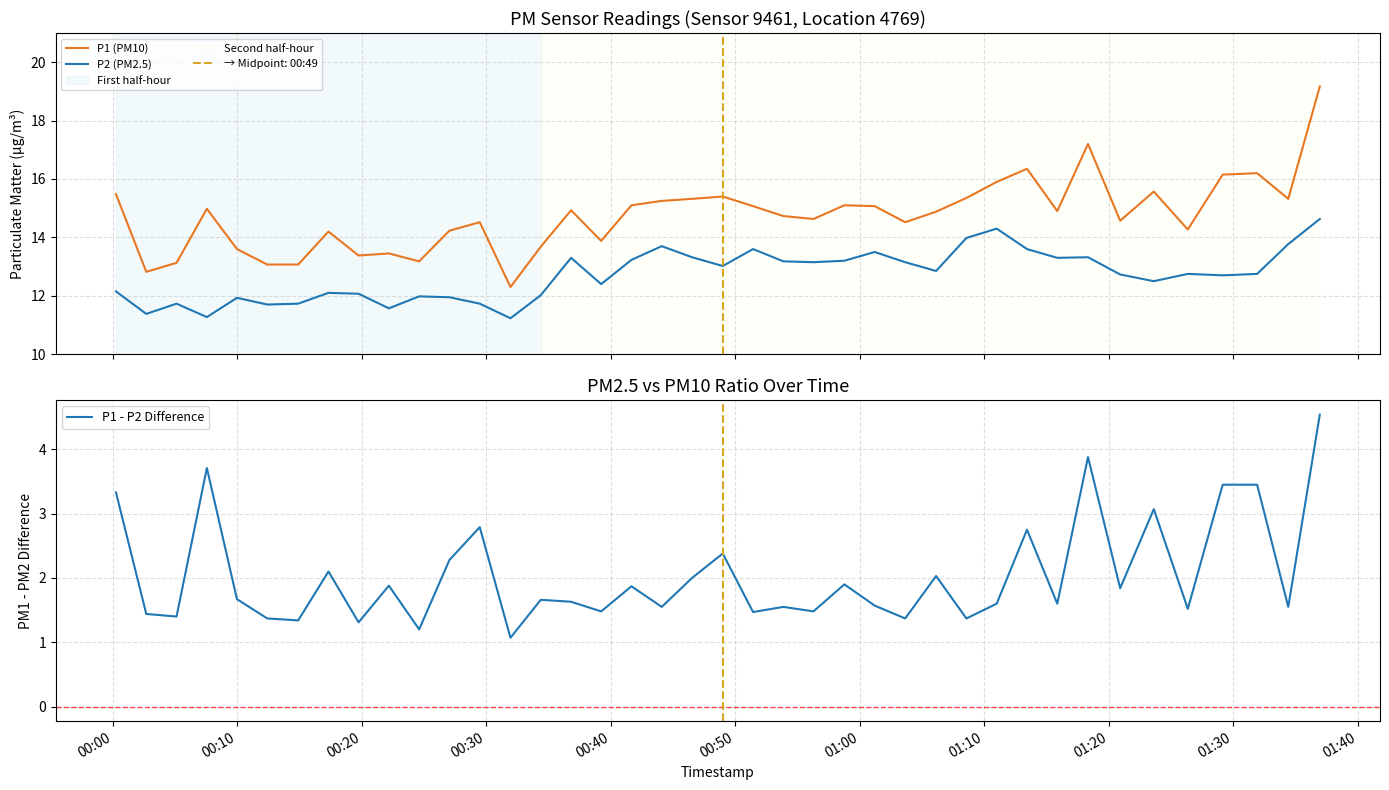

Which series has the widest spread of values?

P1 (PM10)